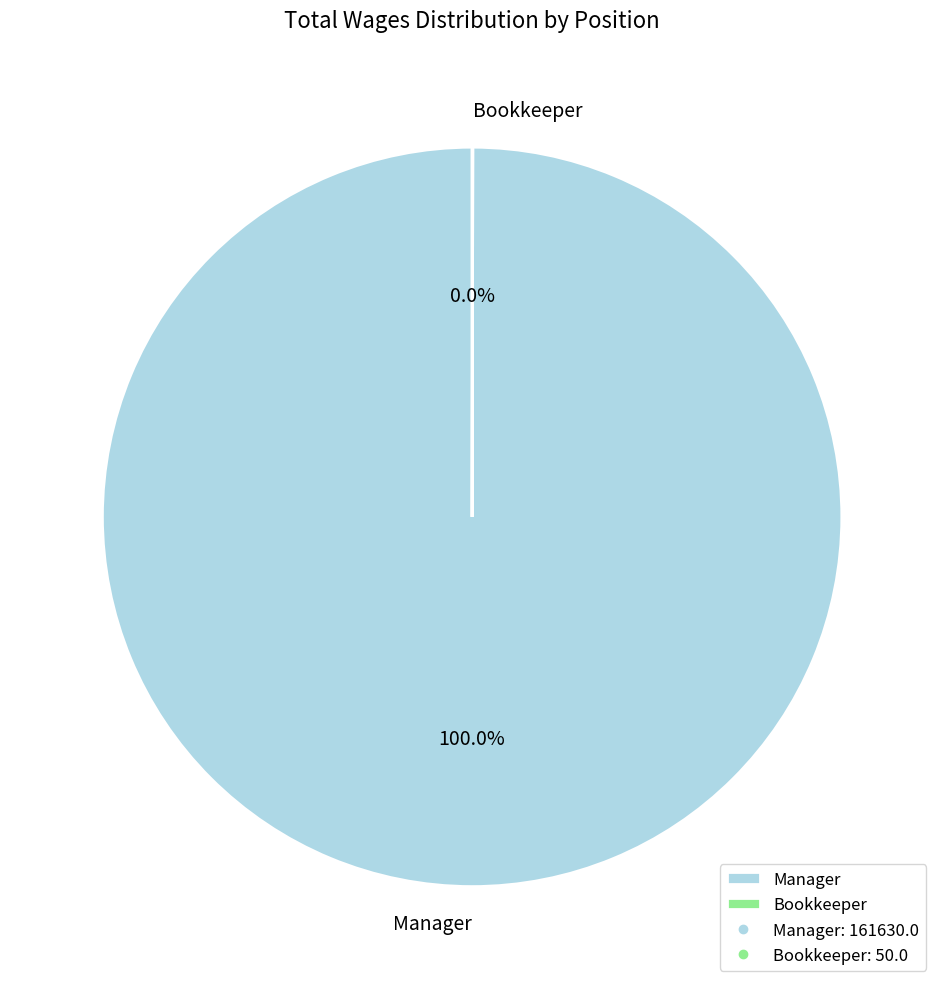

Which slice represents more than half of the pie?

Manager